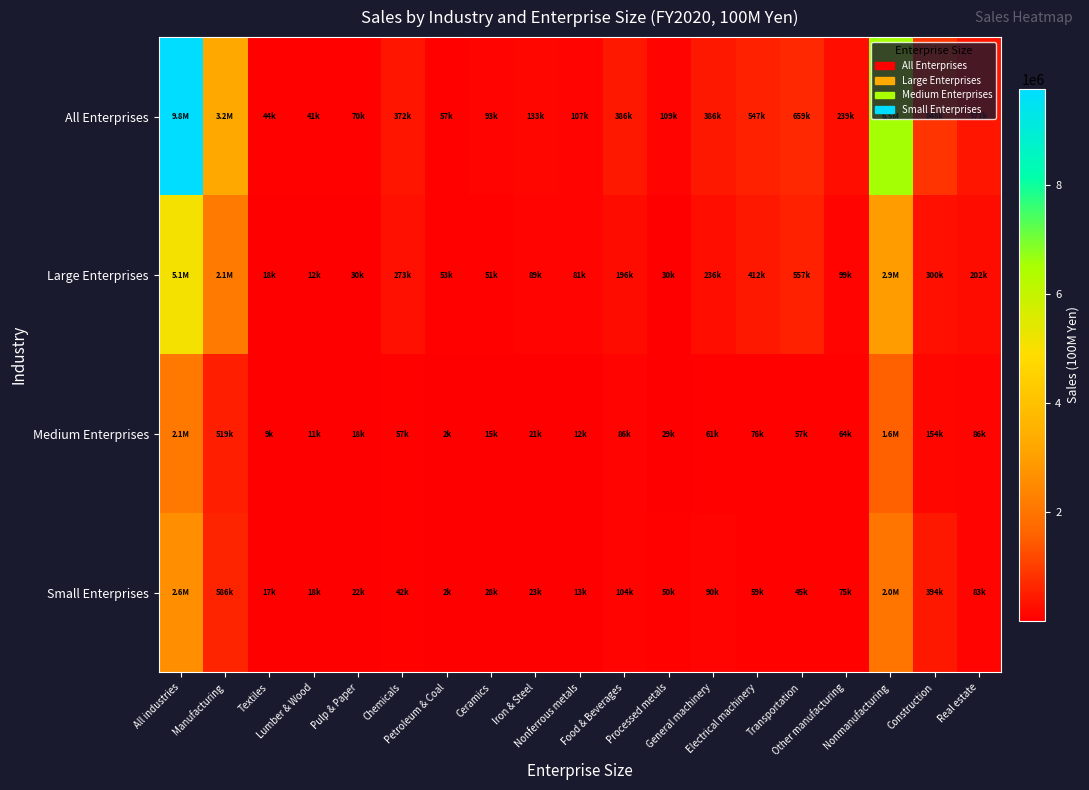

Rank the series at Chemicals from lowest to highest value.

Small Enterprises, Medium Enterprises, Large Enterprises, All Enterprises